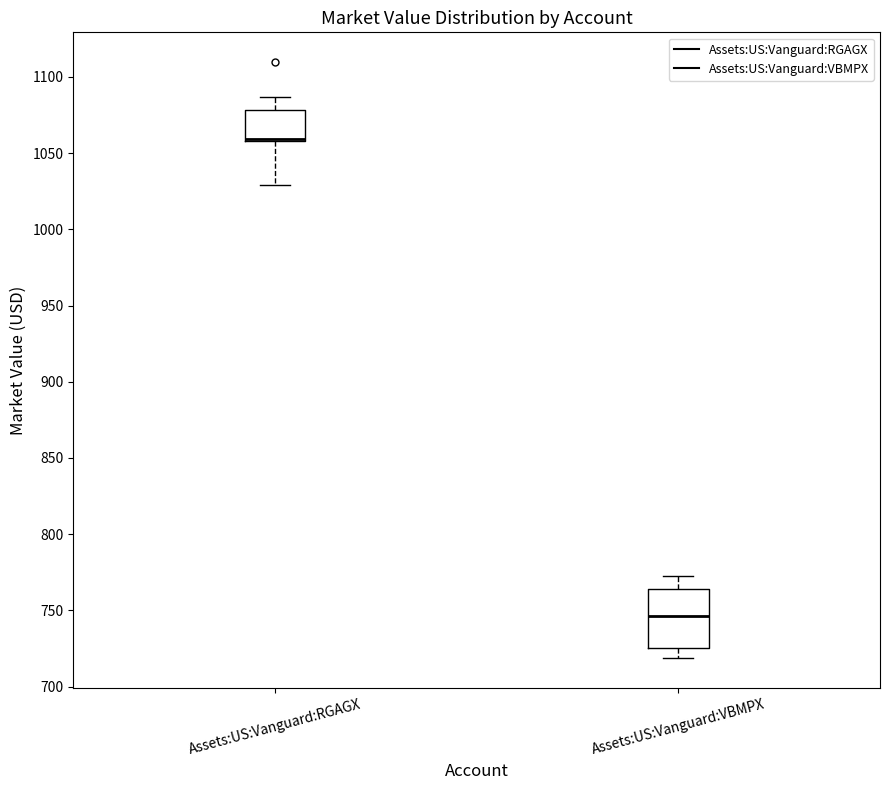

Reading left to right, read every box against the y-axis: the position of its median line, the range the box covers, and the ends of its whiskers. The values are not printed on the chart, so give them approximately, as read against the axis.

Assets:US:Vanguard:RGAGX: median 1060 (drawn on the box's lower edge), box 1060 to 1080, whiskers 1030 to 1085
Assets:US:Vanguard:VBMPX: median 745, box 725 to 765, whiskers 720 to 775